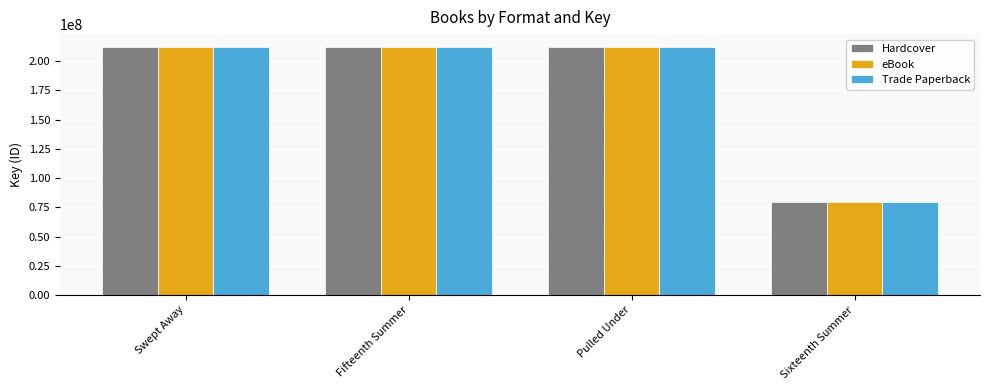

At which label is Hardcover closest to 145887431?

Fifteenth Summer